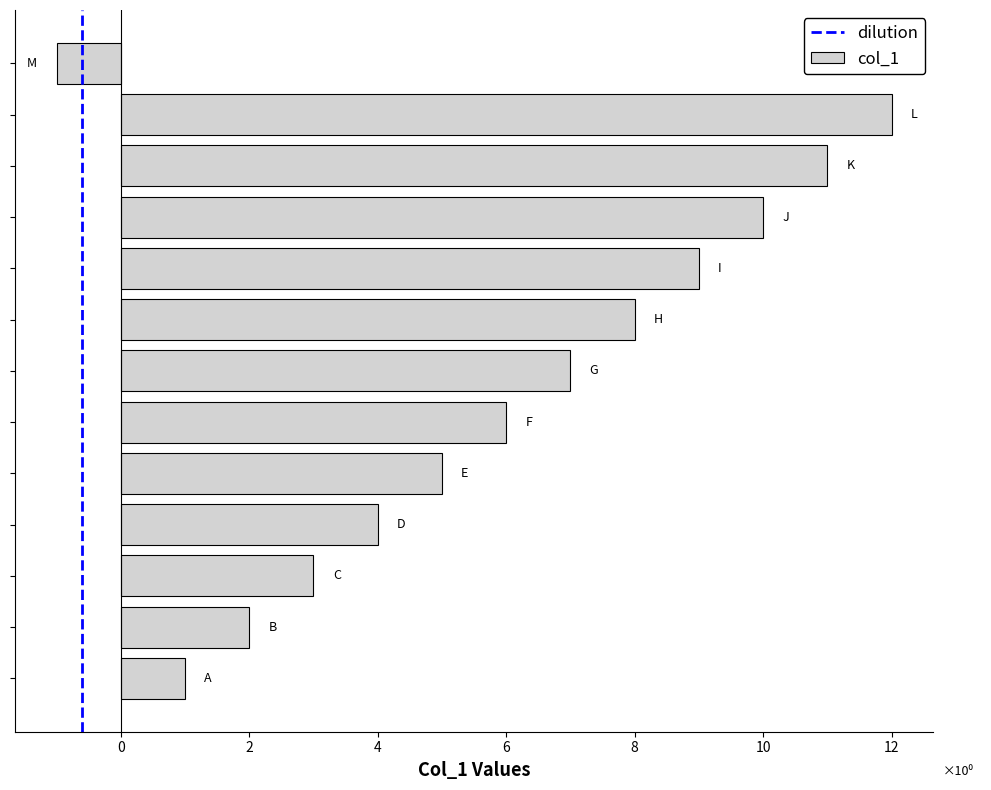

What is the sum of all values?

77